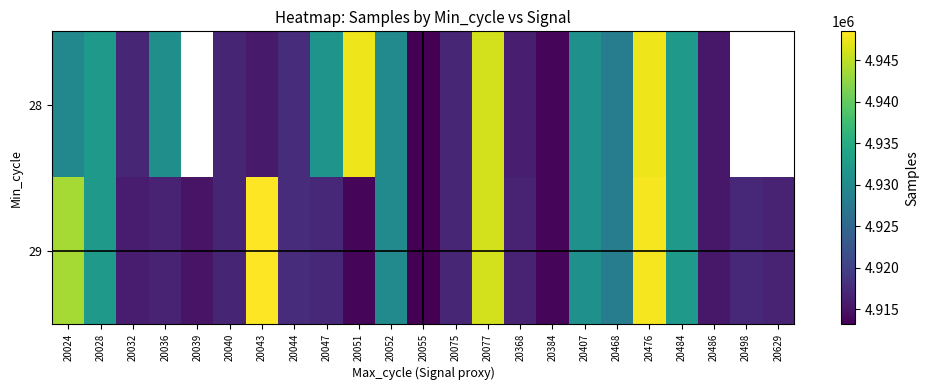

What is the lowest value of the 28 series?

4913198.0